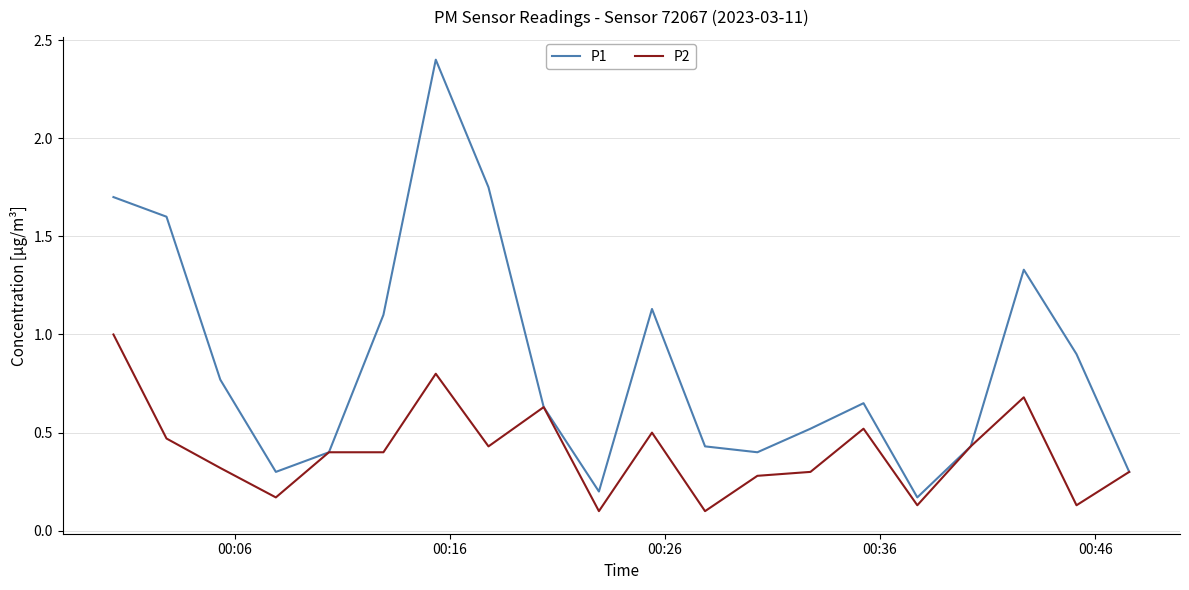

Which series has the largest total across all categories?

P1